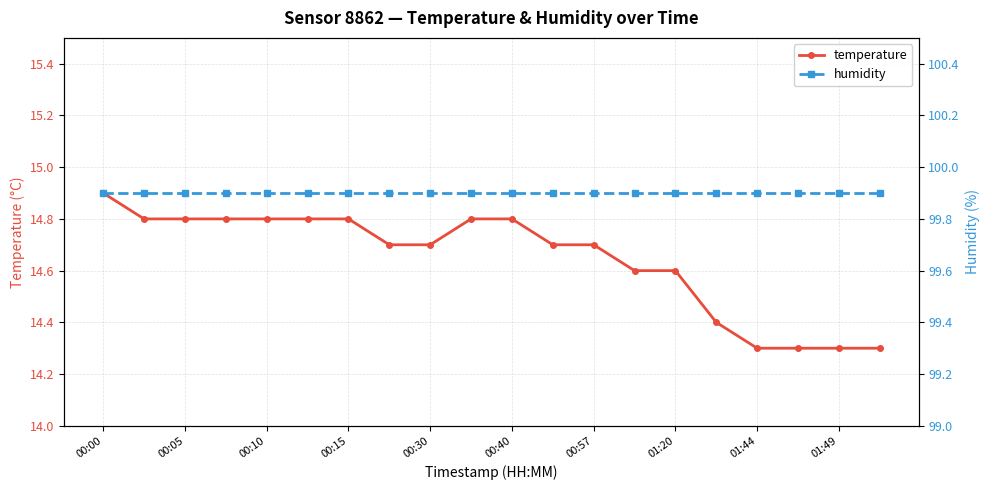

How many categories are shown in the chart?

20